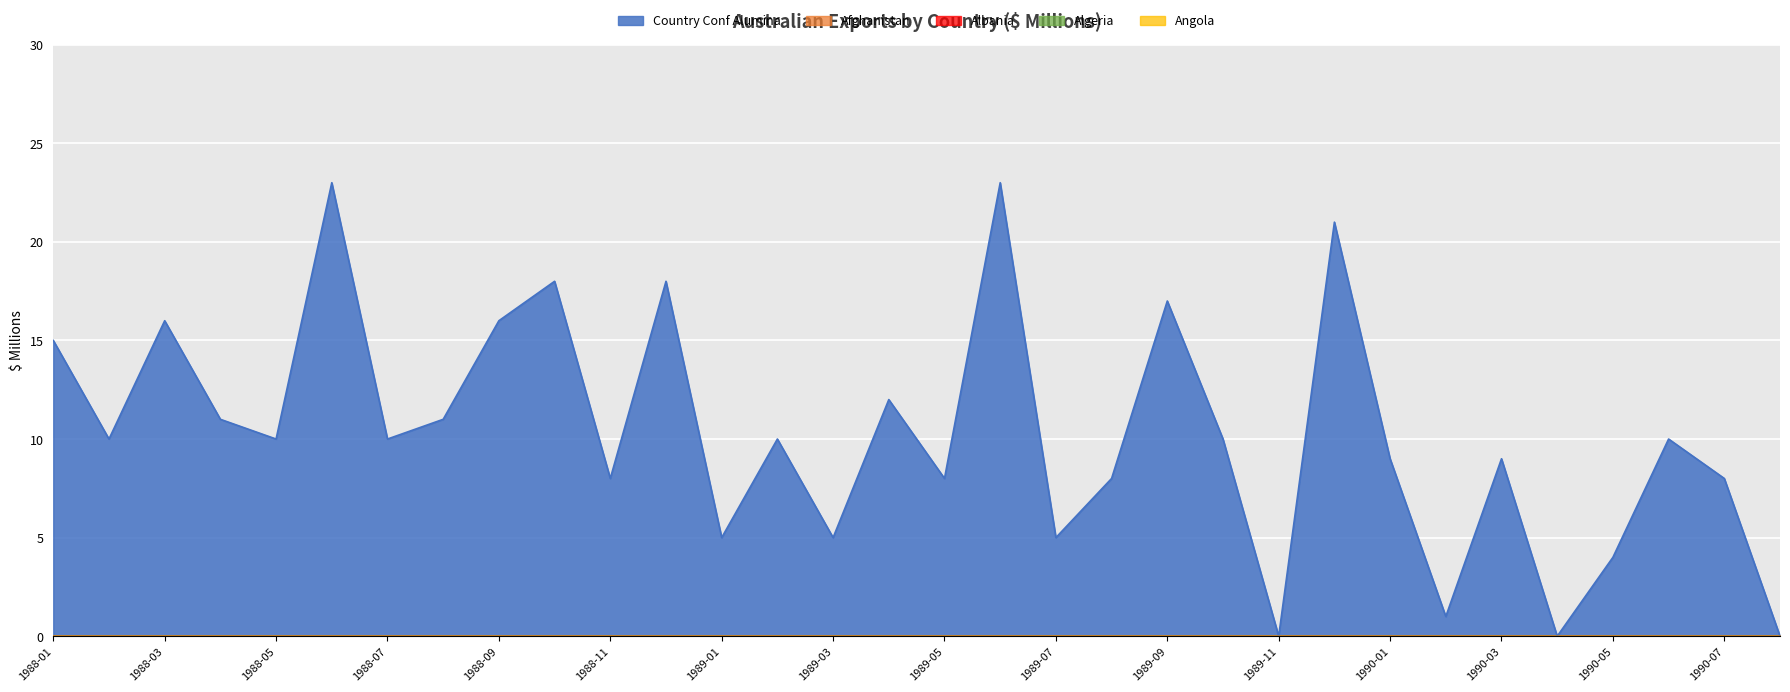

Reading left to right, what are all the values shown in this chart?

Country Conf Alumina: 1988-01=15	1988-02=10	1988-03=16	1988-04=11	1988-05=10	1988-06=23	1988-07=10	1988-08=11	1988-09=16	1988-10=18	1988-11=8	1988-12=18	1989-01=5	1989-02=10	1989-03=5	1989-04=12	1989-05=8	1989-06=23	1989-07=5	1989-08=8	1989-09=17	1989-10=10	1989-11=0	1989-12=21	1990-01=9	1990-02=1	1990-03=9	1990-04=0	1990-05=4	1990-06=10	1990-07=8	1990-08=0
Afghanistan: 1988-01=0	1988-02=0	1988-03=0	1988-04=0	1988-05=0	1988-06=0	1988-07=0	1988-08=0	1988-09=0	1988-10=0	1988-11=0	1988-12=0	1989-01=0	1989-02=0	1989-03=0	1989-04=0	1989-05=0	1989-06=0	1989-07=0	1989-08=0	1989-09=0	1989-10=0	1989-11=0	1989-12=0	1990-01=0	1990-02=0	1990-03=0	1990-04=0	1990-05=0	1990-06=0	1990-07=0	1990-08=0
Albania: 1988-01=0	1988-02=0	1988-03=0	1988-04=0	1988-05=0	1988-06=0	1988-07=0	1988-08=0	1988-09=0	1988-10=0	1988-11=0	1988-12=0	1989-01=0	1989-02=0	1989-03=0	1989-04=0	1989-05=0	1989-06=0	1989-07=0	1989-08=0	1989-09=0	1989-10=0	1989-11=0	1989-12=0	1990-01=0	1990-02=0	1990-03=0	1990-04=0	1990-05=0	1990-06=0	1990-07=0	1990-08=0
Algeria: 1988-01=0	1988-02=0	1988-03=0	1988-04=0	1988-05=0	1988-06=0	1988-07=0	1988-08=0	1988-09=0	1988-10=0	1988-11=0	1988-12=0	1989-01=0	1989-02=0	1989-03=0	1989-04=0	1989-05=0	1989-06=0	1989-07=0	1989-08=0	1989-09=0	1989-10=0	1989-11=0	1989-12=0	1990-01=0	1990-02=0	1990-03=0	1990-04=0	1990-05=0	1990-06=0	1990-07=0	1990-08=0
Angola: 1988-01=0	1988-02=0	1988-03=0	1988-04=0	1988-05=0	1988-06=0	1988-07=0	1988-08=0	1988-09=0	1988-10=0	1988-11=0	1988-12=0	1989-01=0	1989-02=0	1989-03=0	1989-04=0	1989-05=0	1989-06=0	1989-07=0	1989-08=0	1989-09=0	1989-10=0	1989-11=0	1989-12=0	1990-01=0	1990-02=0	1990-03=0	1990-04=0	1990-05=0	1990-06=0	1990-07=0	1990-08=0